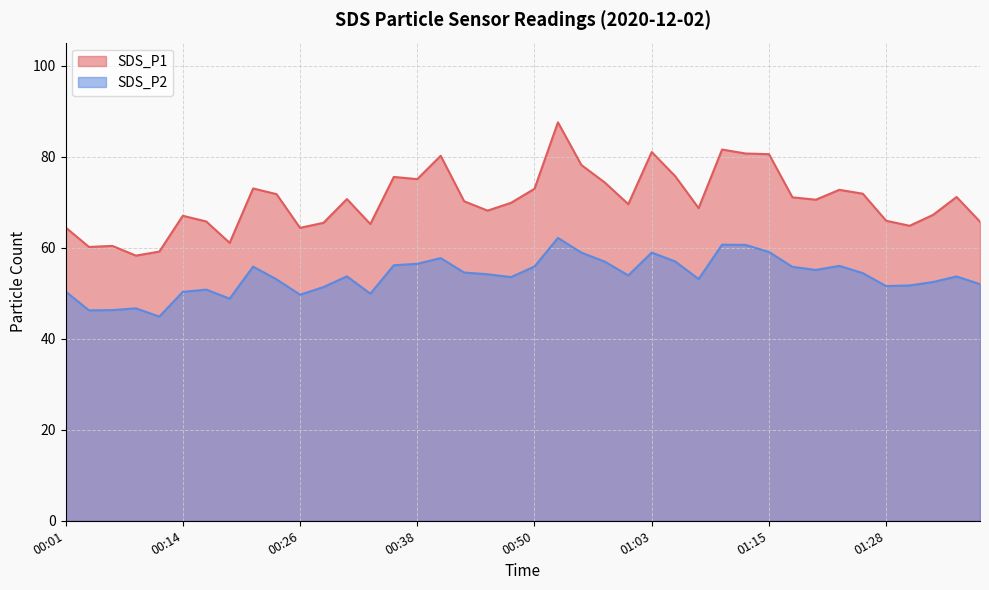

What is the label of the 39th point from the right?

00:04